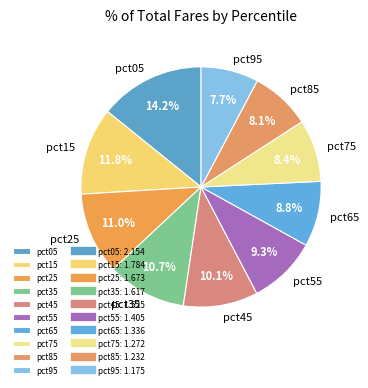

To the nearest percent, what is the average slice percentage?

10%